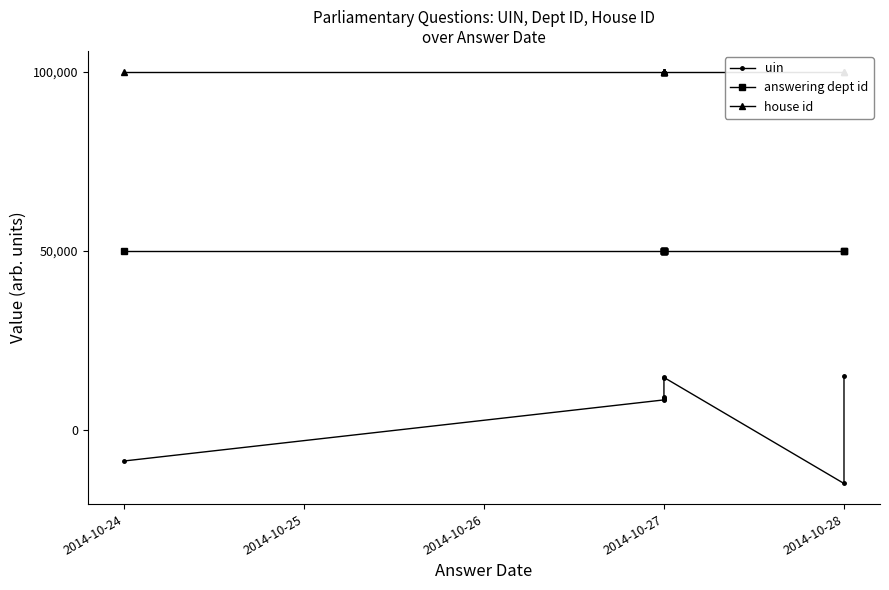

How many lines are shown in the chart?

3